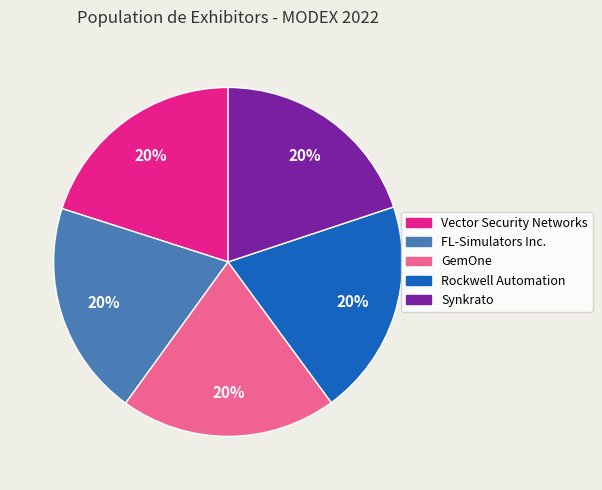

To the nearest percent, what portion does GemOne represent?

20%